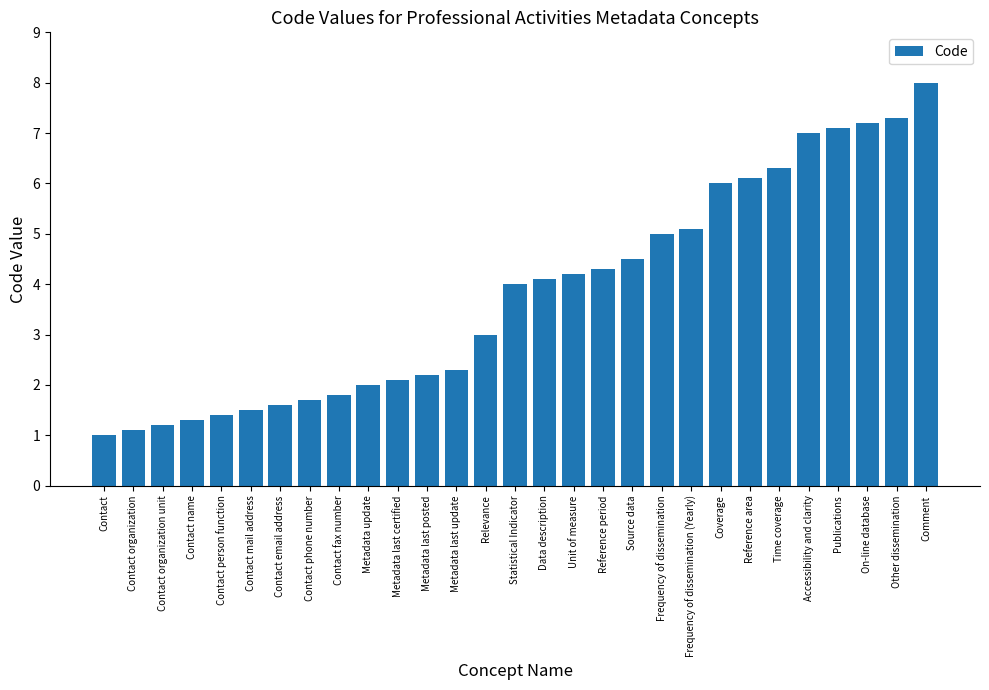

Rank the categories by value from lowest to highest.

Contact, Contact organization, Contact organization unit, Contact name, Contact person function, Contact mail address, Contact email address, Contact phone number, Contact fax number, Metadata update, Metadata last certified, Metadata last posted, Metadata last update, Relevance, Statistical Indicator, Data description, Unit of measure, Reference period, Source data, Frequency of dissemination, Frequency of dissemination (Yearly), Coverage, Reference area, Time coverage, Accessibility and clarity, Publications, On-line database, Other dissemination, Comment